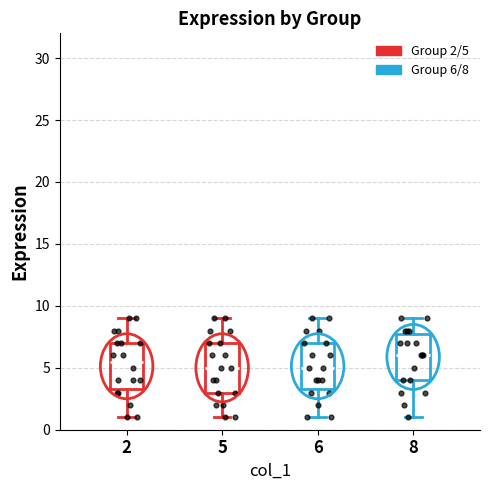

Where does the upper whisker of the box at x = 5 end on the y-axis? The values are not printed on the chart, so give them approximately, as read against the axis.

9.0